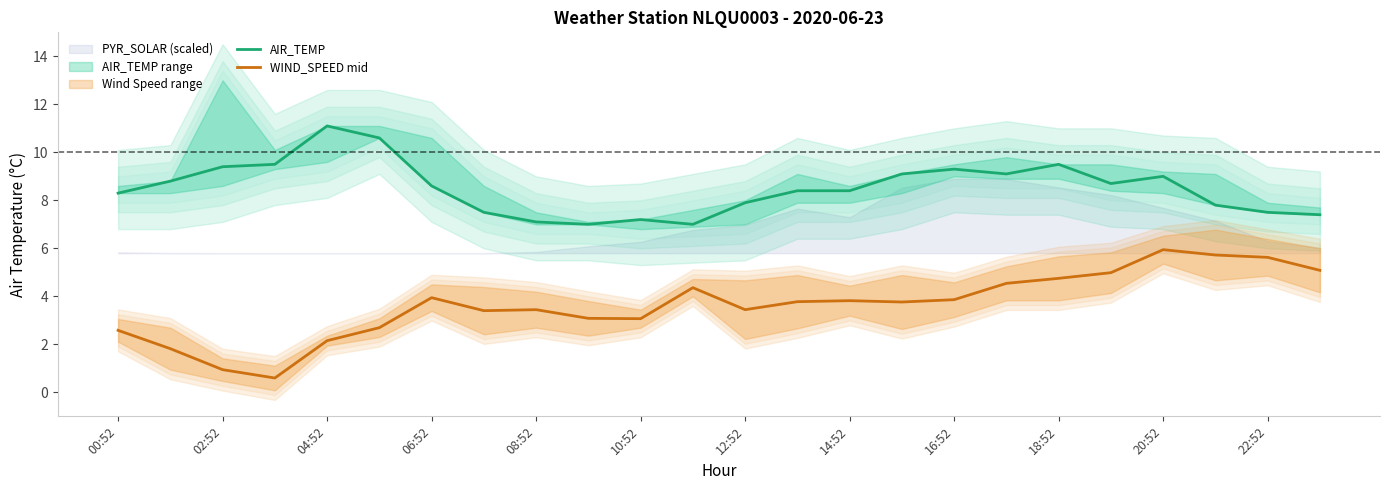

What is the value of the AIR_TEMP point at the 5th from the left?

11.1